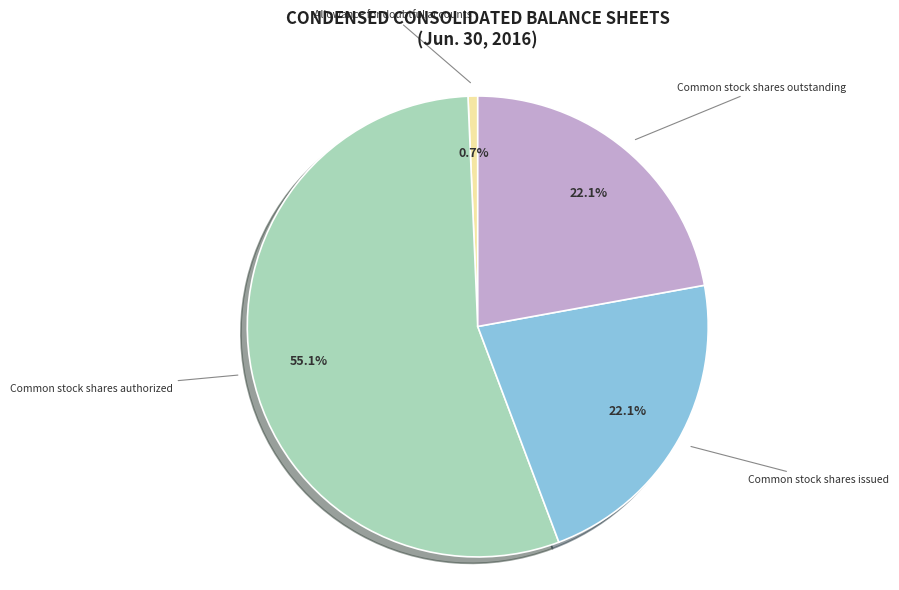

Which slice is the largest?

Common stock shares authorized